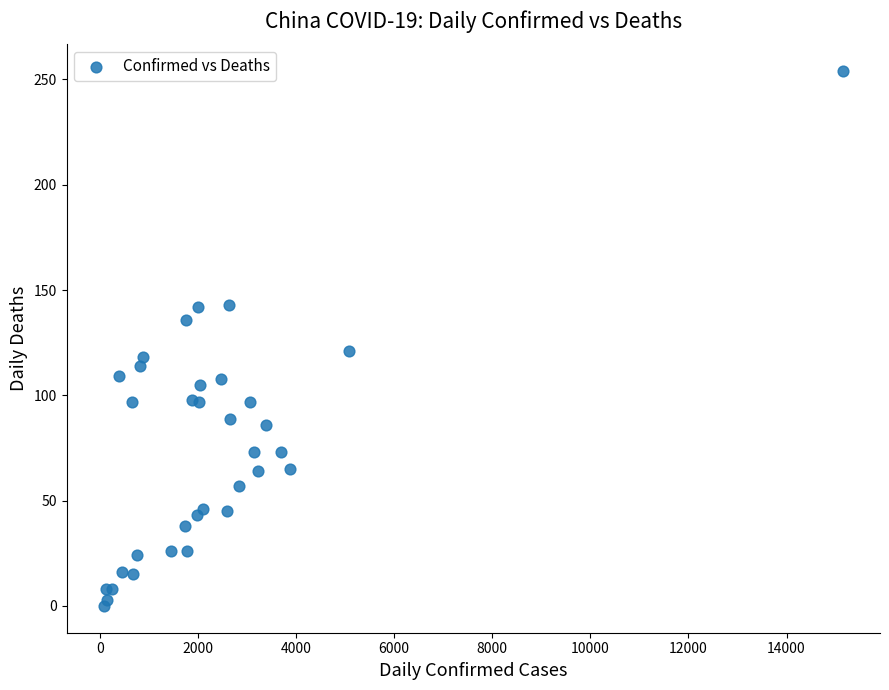

What Y value in the scatter plot is closest to 127?

121